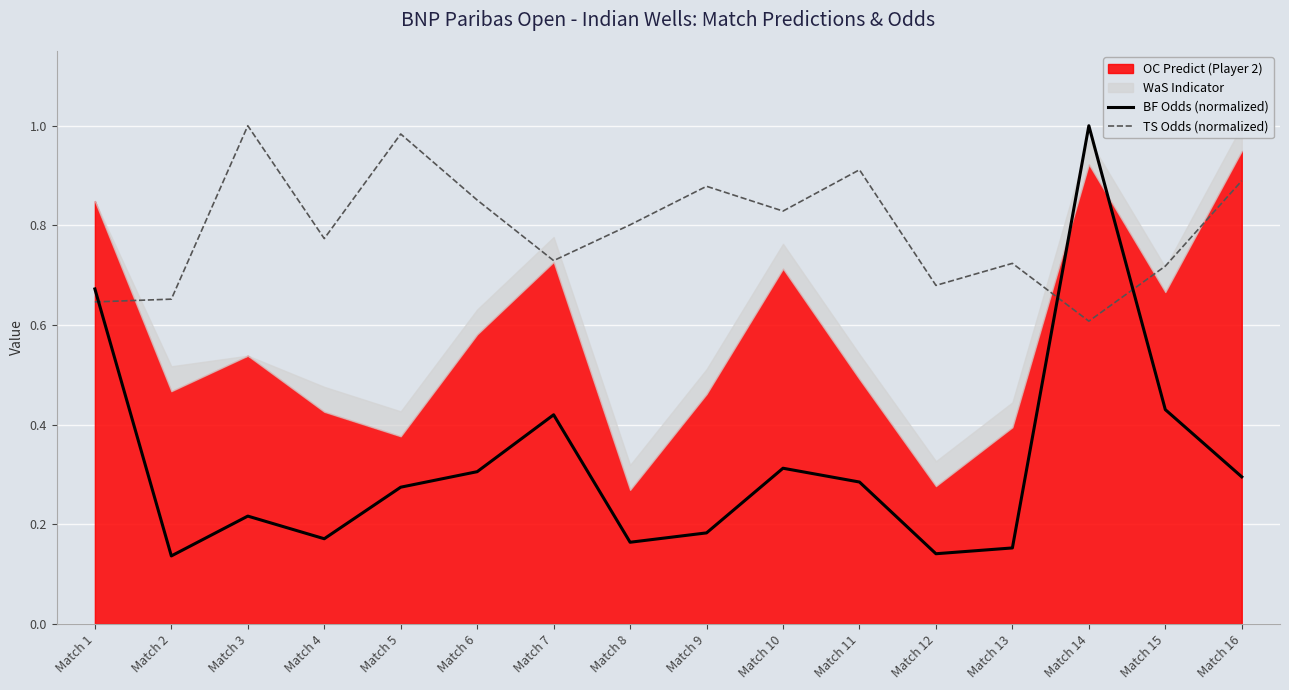

At how many categories does at least one series exceed 0?

16